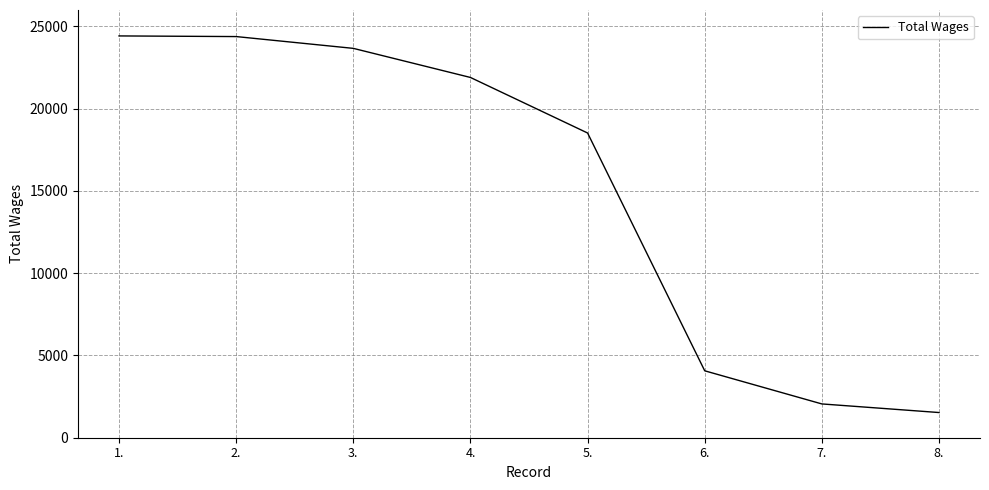

The chart shows a value of 24385 at 2.. True or false?

True